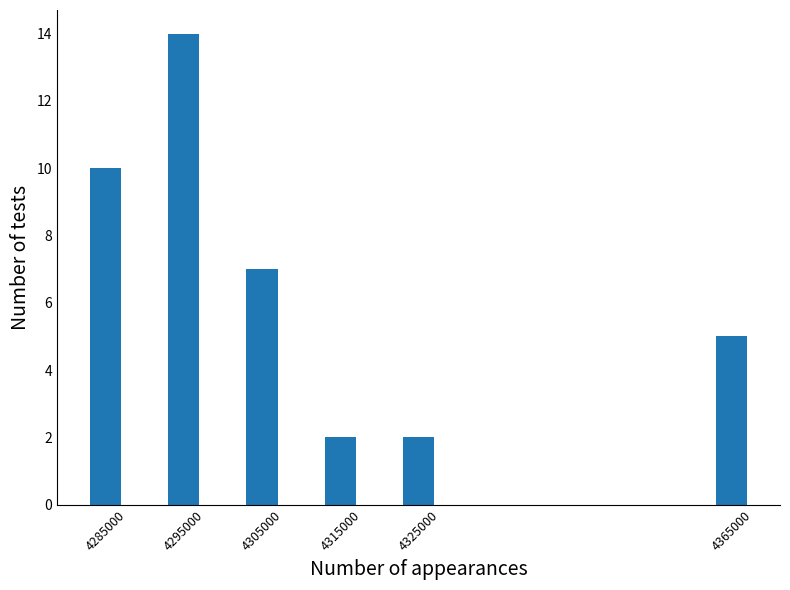

Reading left to right, list all the values displayed in this chart.

10	14	7	2	2	5